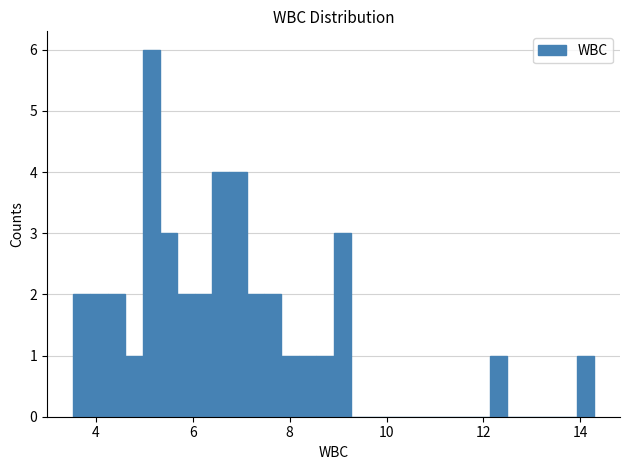

Read against the x-axis, roughly where is the centre of the tallest bar?

5.2